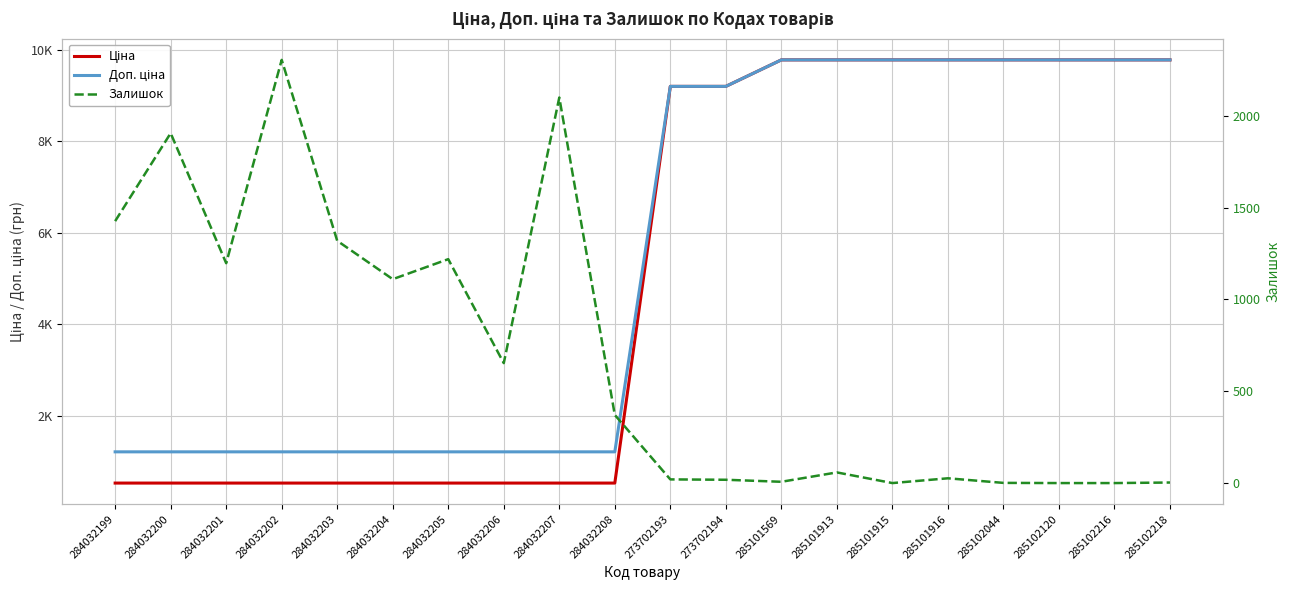

What is the greatest value displayed?

9775.5